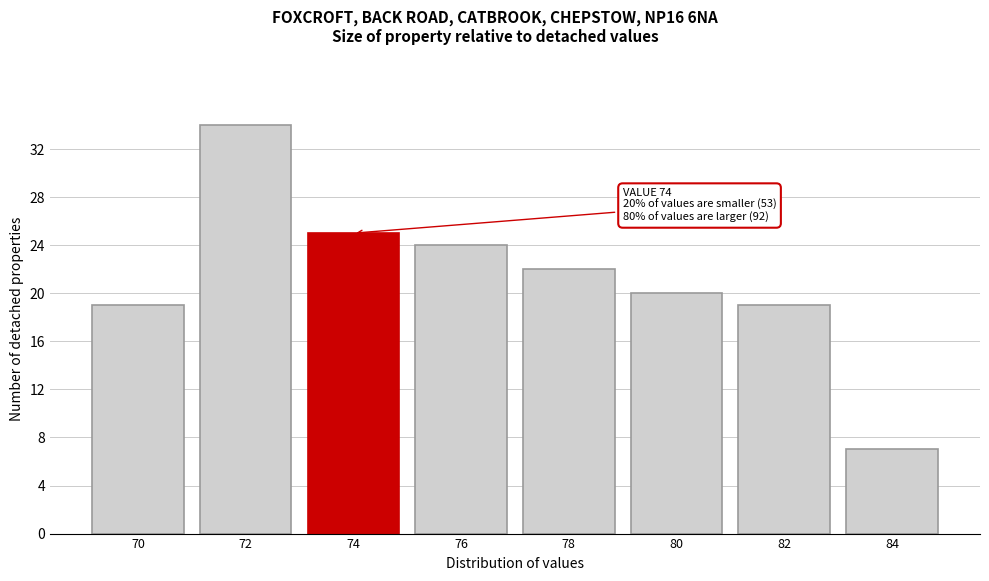

Reading left to right, what are all the values shown in this chart?

70=19	72=34	74=25	76=24	78=22	80=20	82=19	84=7